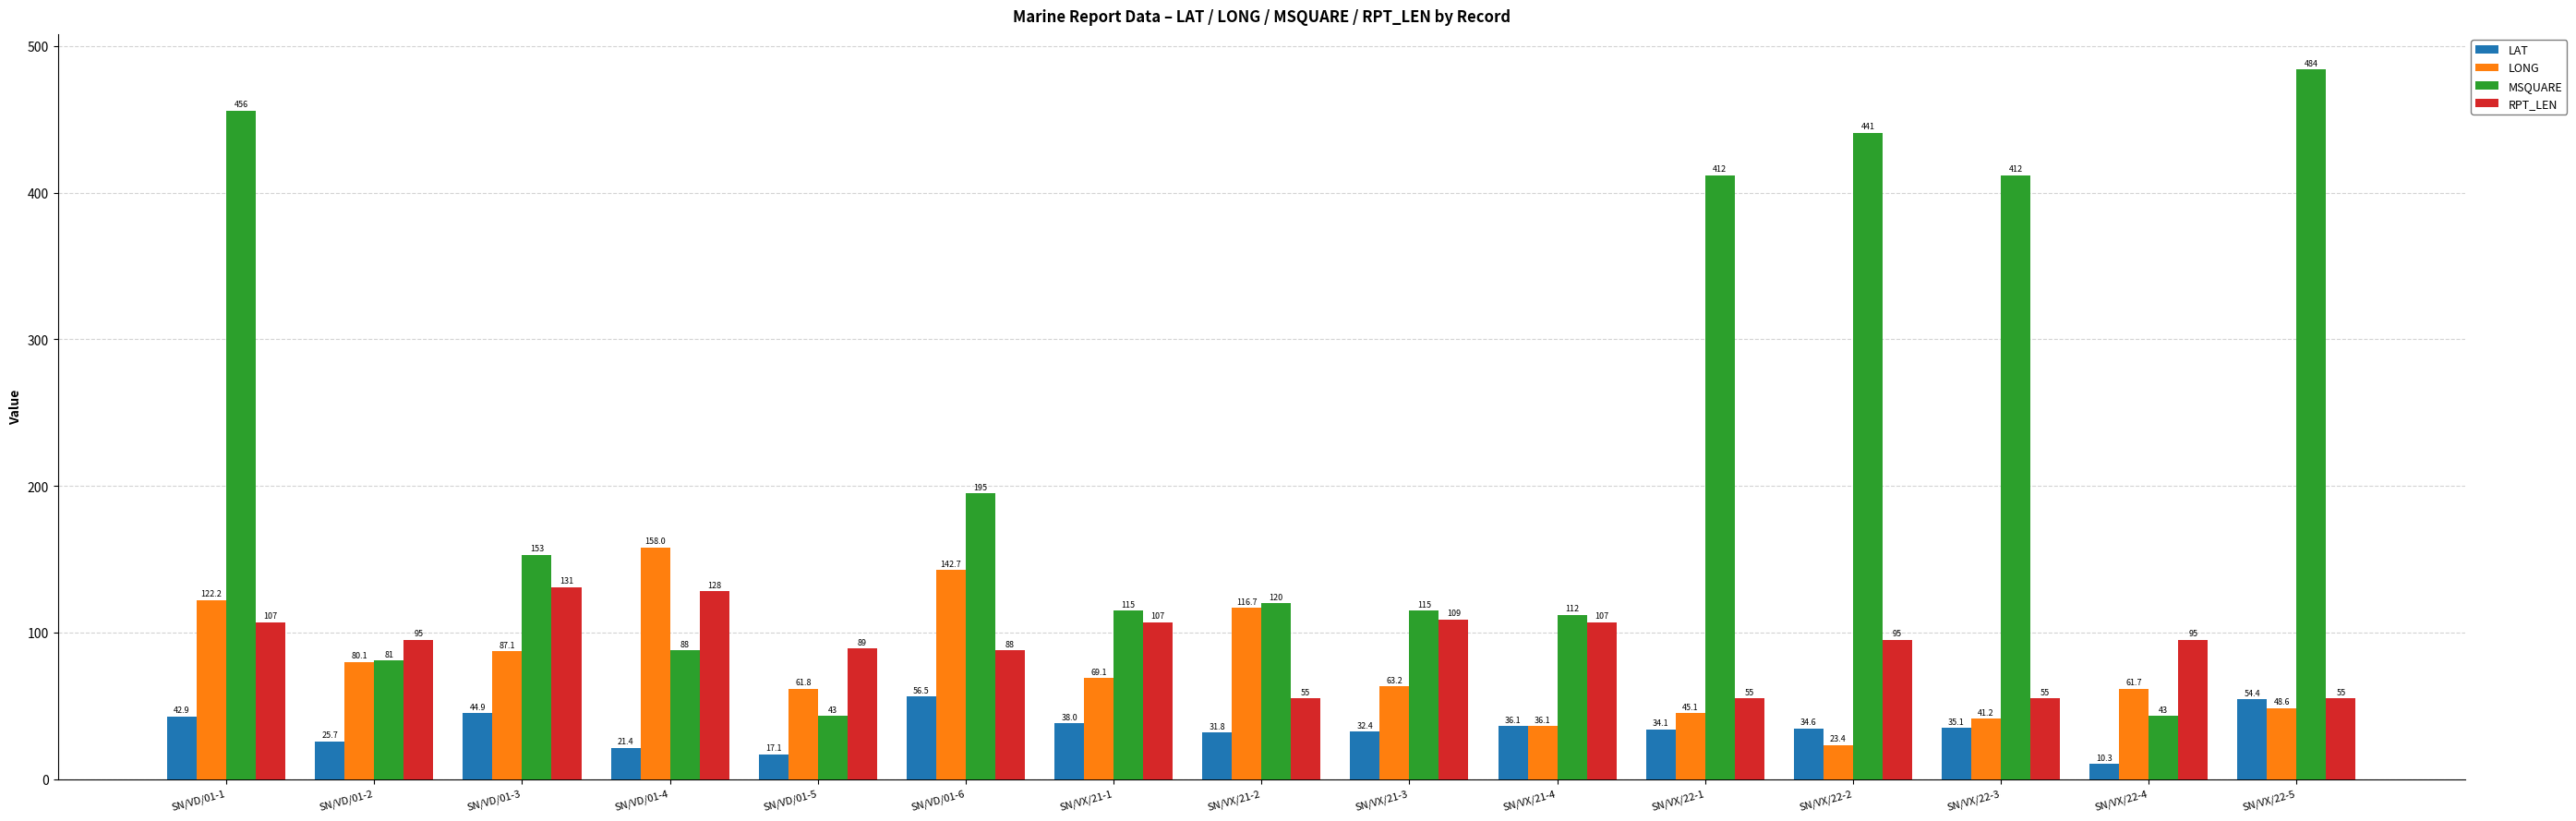

At which category does the chart reach its minimum across all series?

SN/VX/22-4